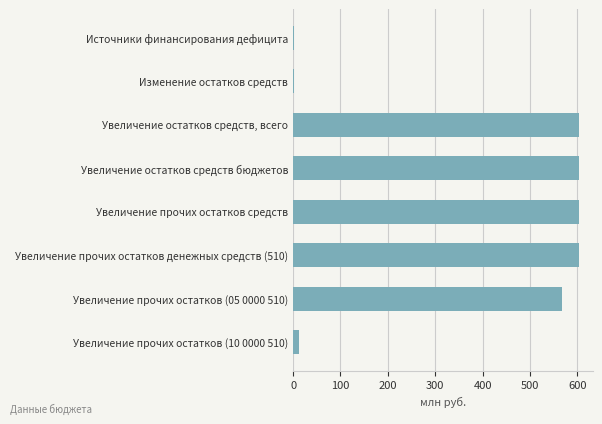

What is the label of the 5th bar from the bottom?

Увеличение остатков средств бюджетов